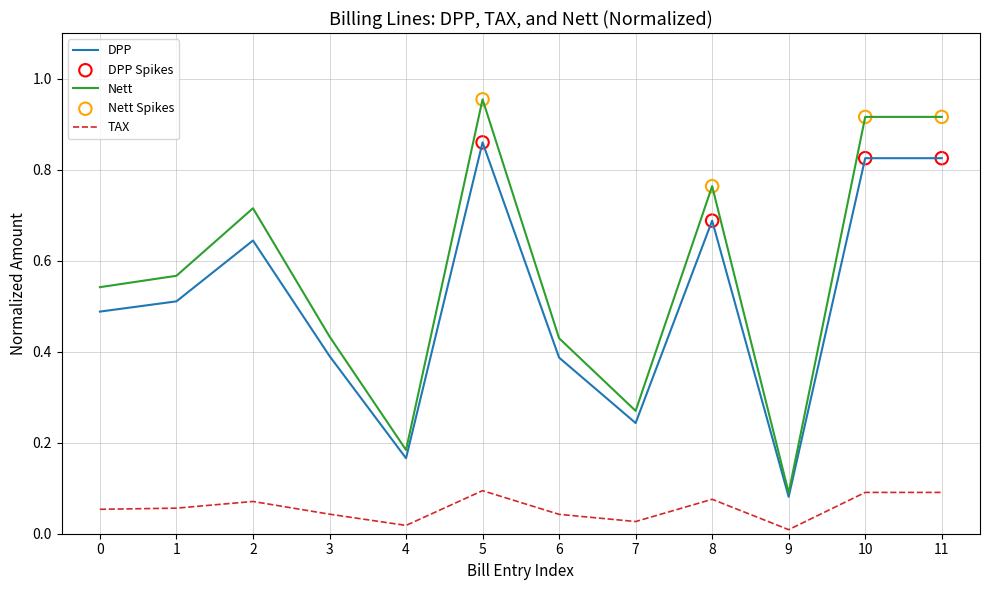

Which series has the largest total across all categories?

Nett